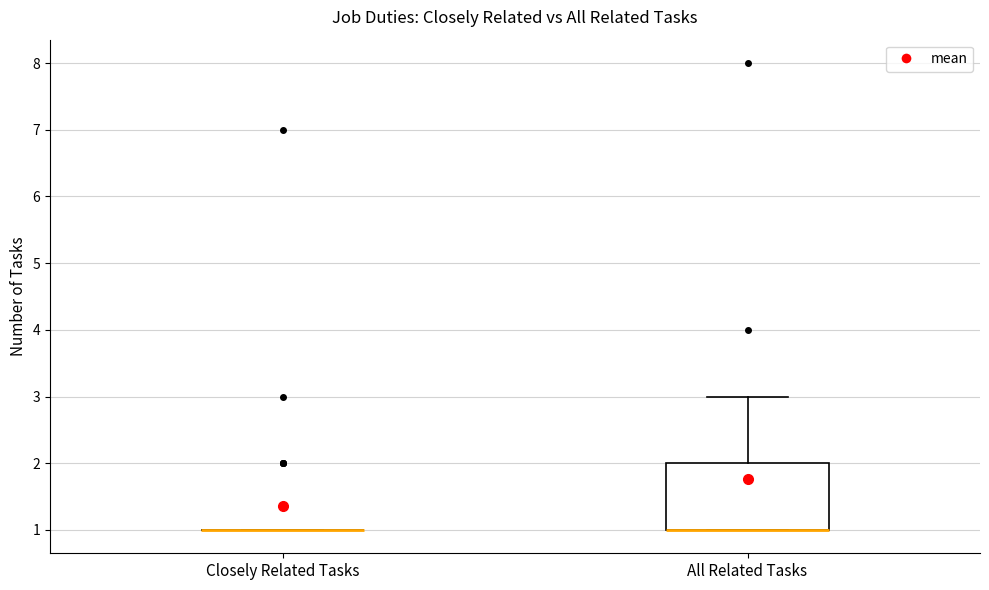

Reading left to right, transcribe this box plot: for each box, give where its median line is, the range the box spans, and where its two whiskers end, as read against the y-axis. The values are not printed on the chart, so give them approximately, as read against the axis.

Closely Related Tasks: box collapsed to a line at 1, whiskers 1 to 1
All Related Tasks: median 1 (drawn on the box's lower edge), box 1 to 2, whiskers 1 to 3